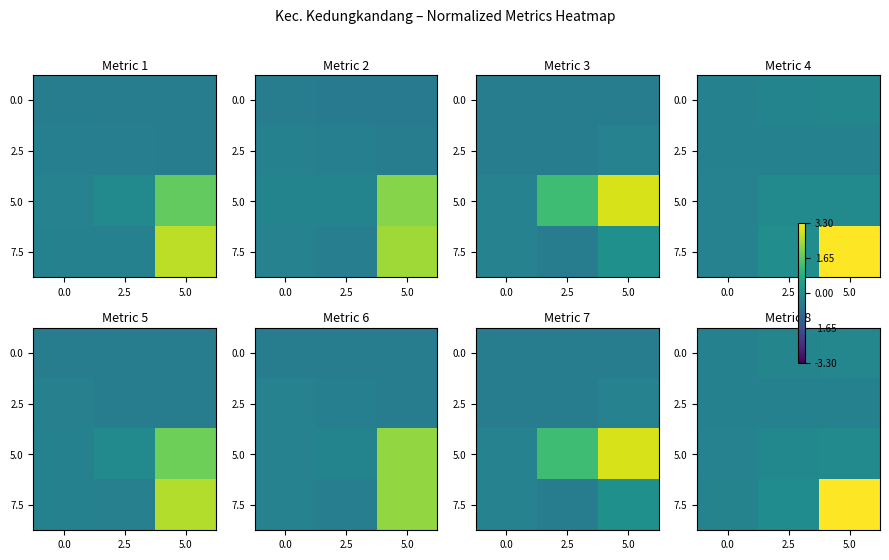

What is the greatest value displayed?

3.3